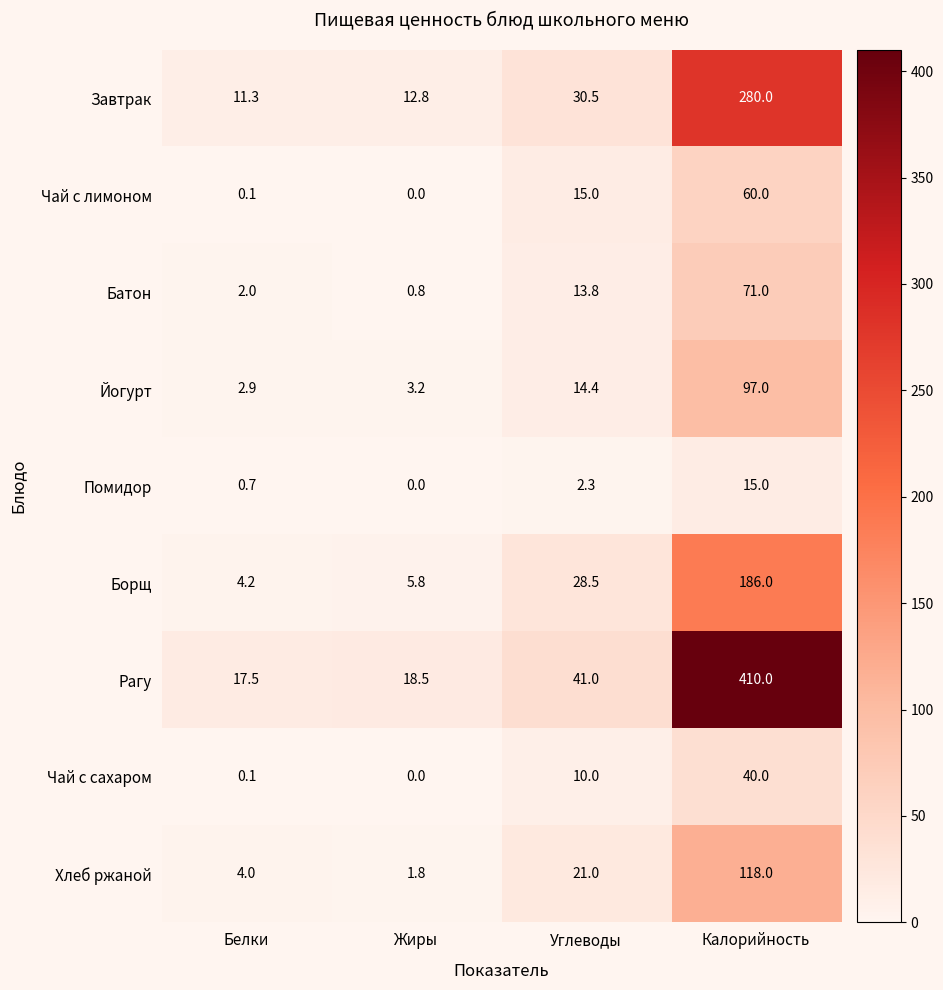

Read the Батон value at Углеводы.

13.8